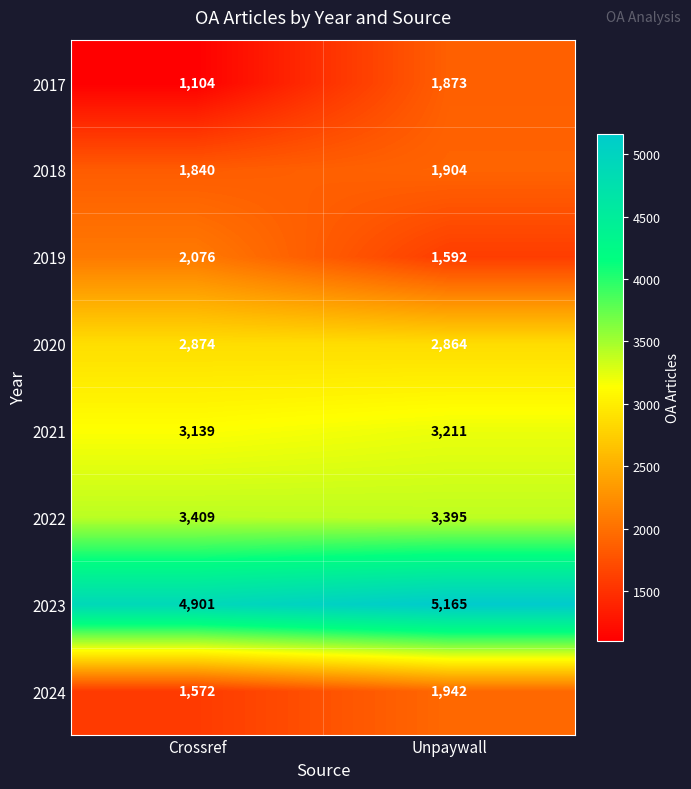

Which series has the largest range (max minus min)?

2017